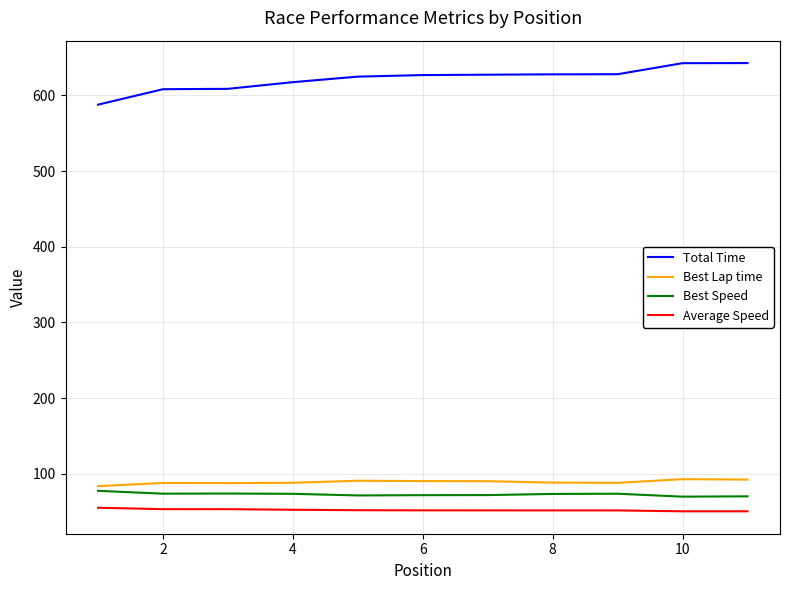

Count the number of categories in the chart.

11